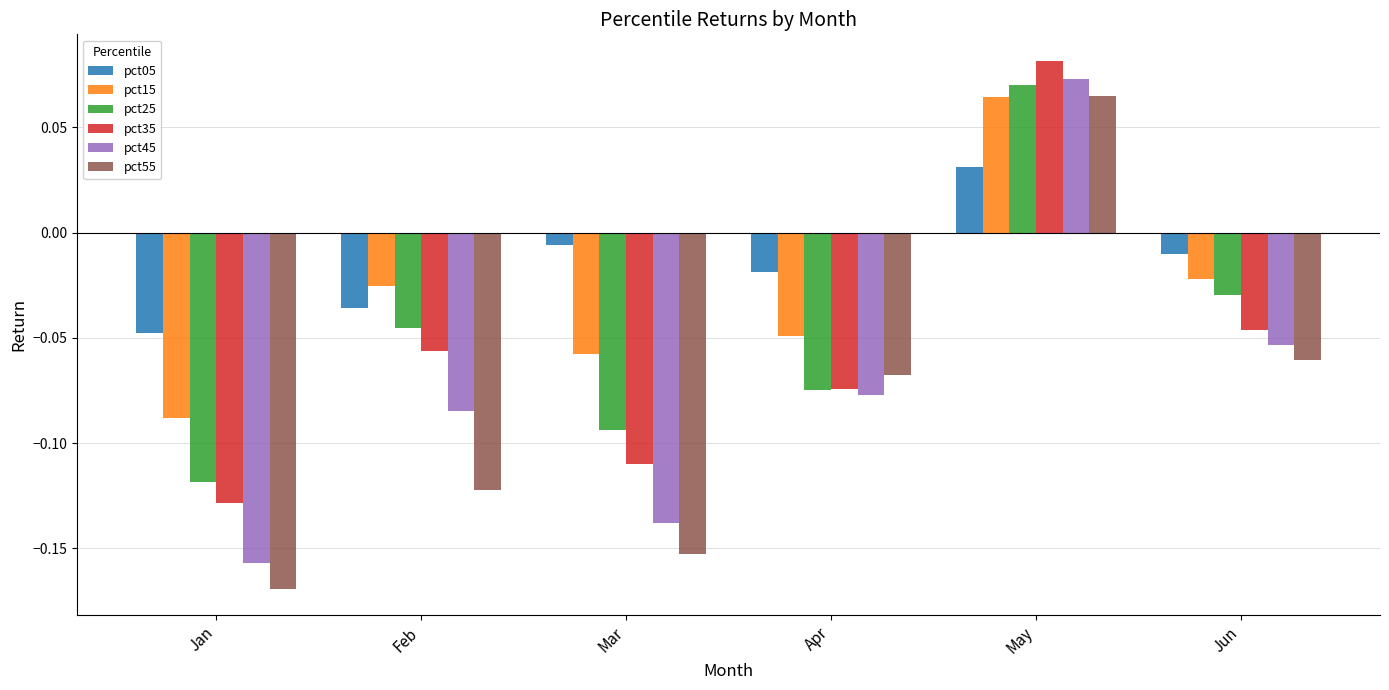

How many negative values does the pct25 series have?

5